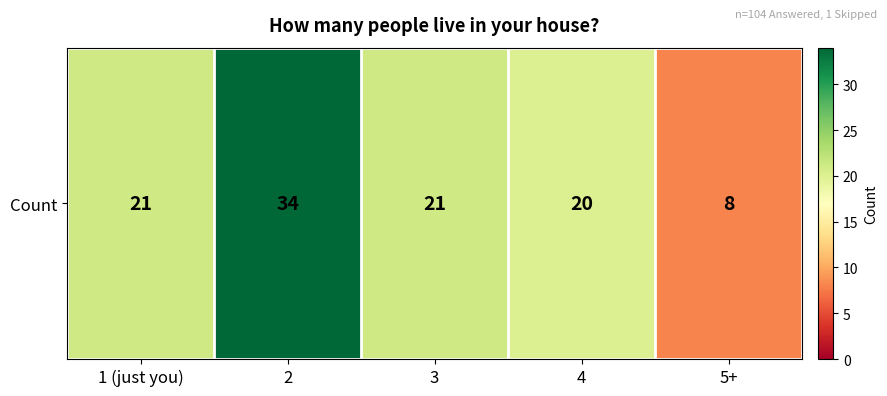

What is the maximum value shown in the chart?

34